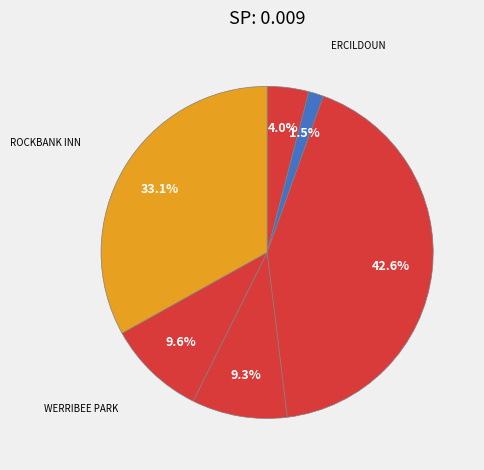

Does VIEWBANK HOMESTEAD account for over 50% of the chart?

No